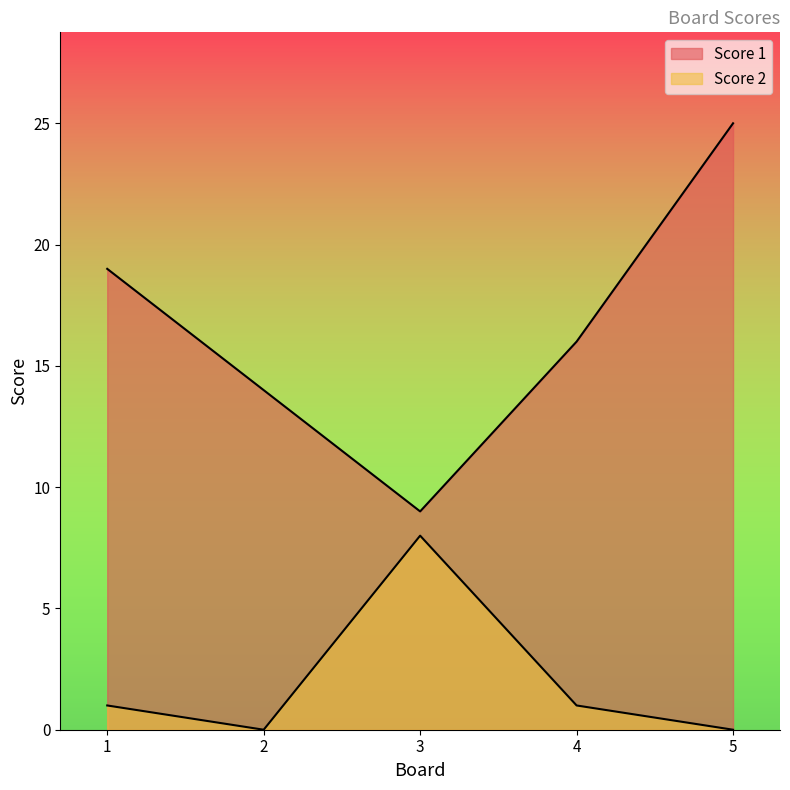

Where is Score 2 nearest to the value 4?

1